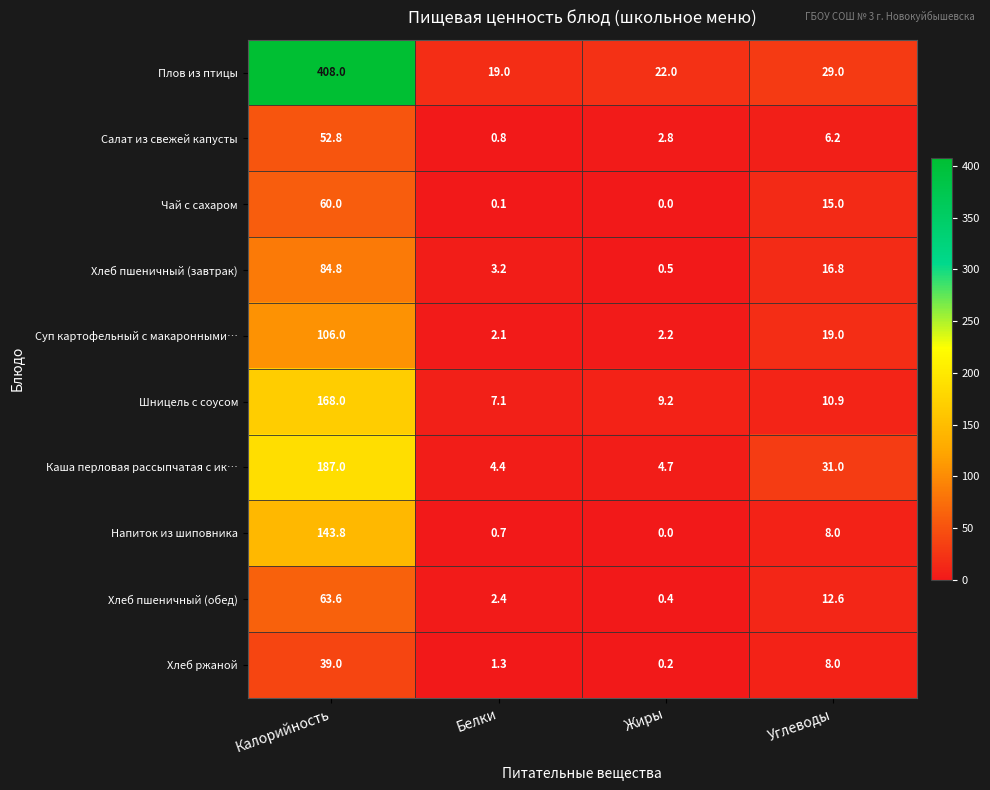

Which series has the widest spread of values?

Плов из птицы